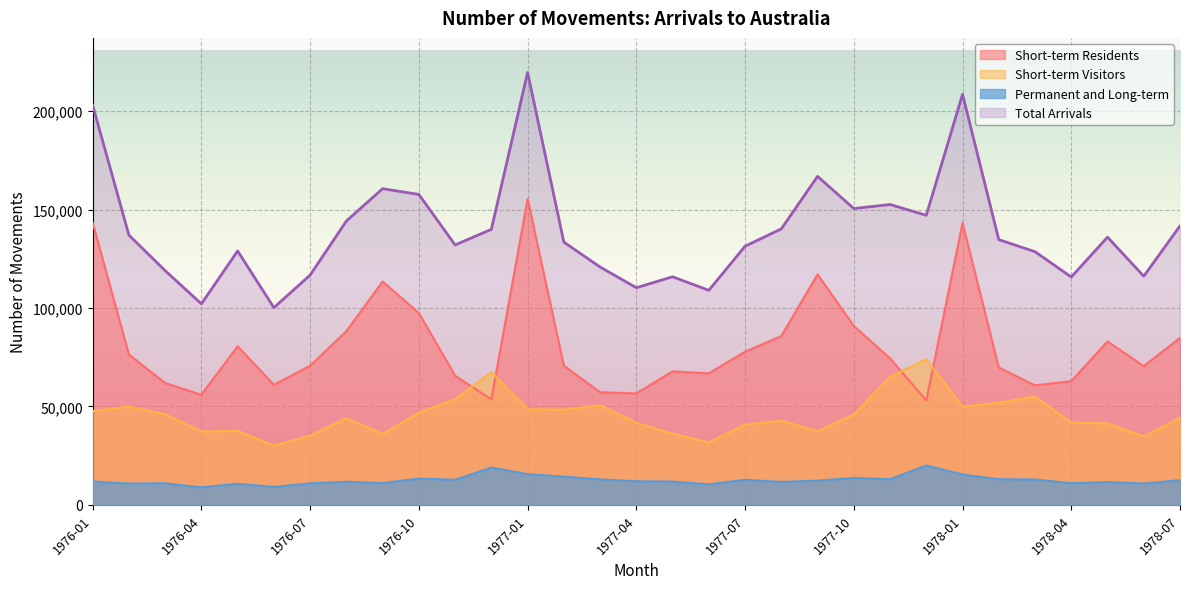

Count the number of data series in this chart.

4